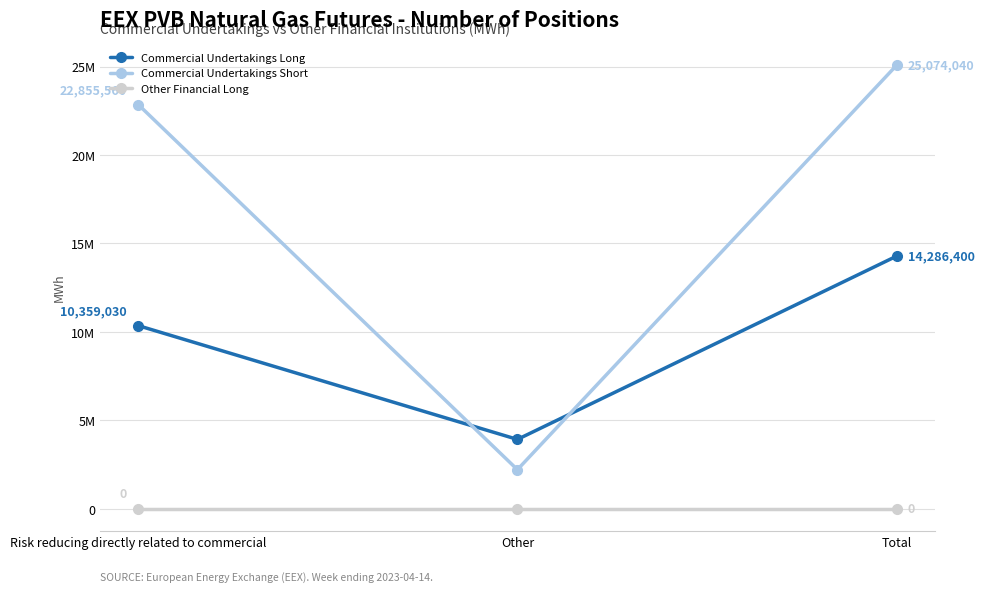

Reading left to right, transcribe all the data shown in this chart.

Commercial Undertakings Long: 10359030	3927370	14286400
Commercial Undertakings Short: 22855560	2218480	25074040
Other Financial Long: 0	0	0